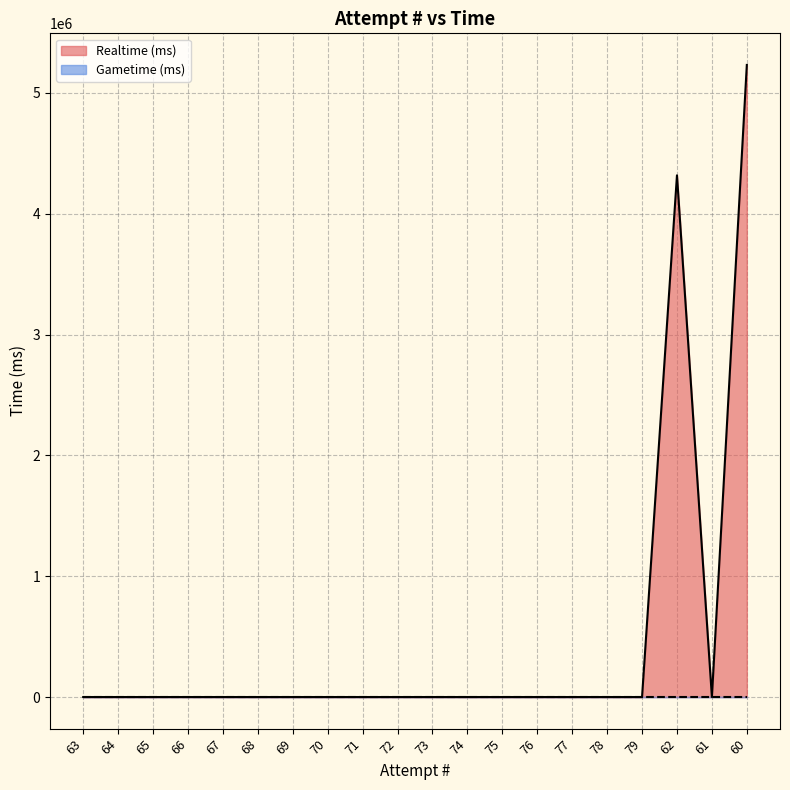

The value at 75 is 1621986. True or false?

False